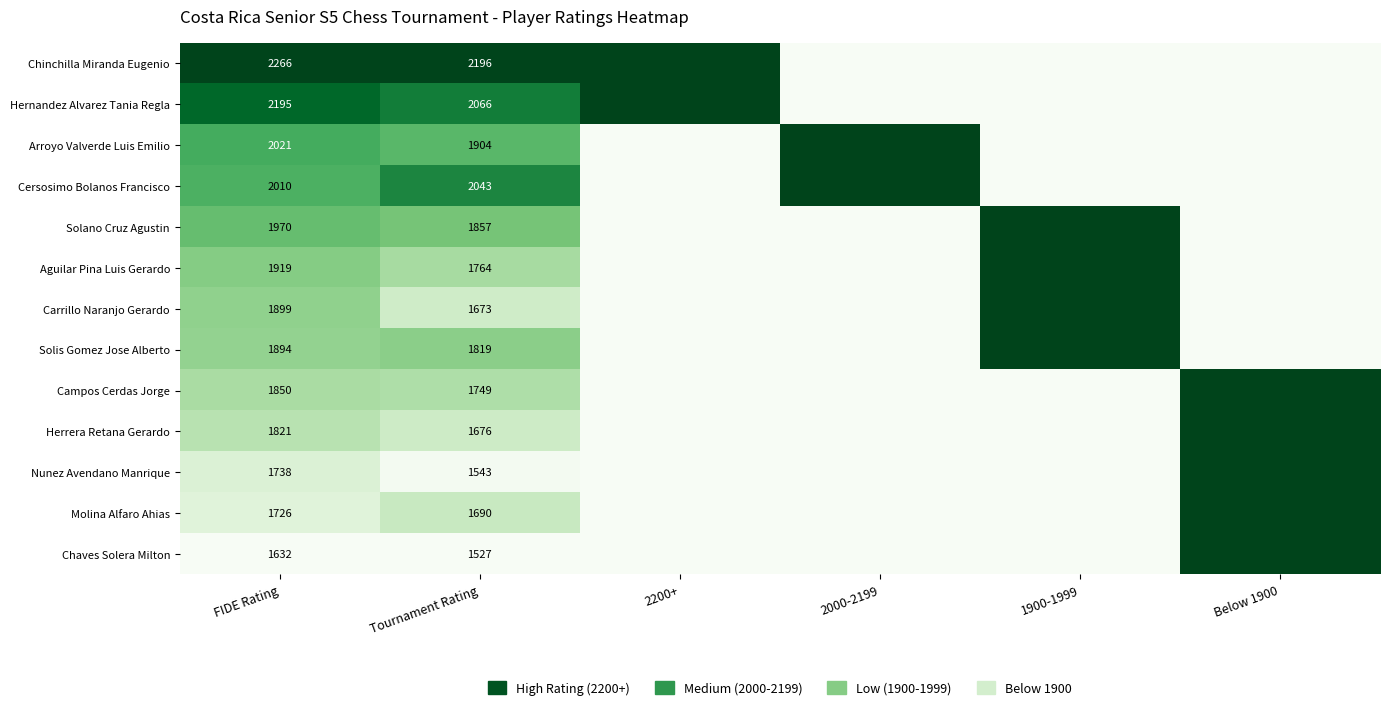

What is the difference between the Campos Cerdas Jorge values at FIDE Rating and Tournament Rating?

101